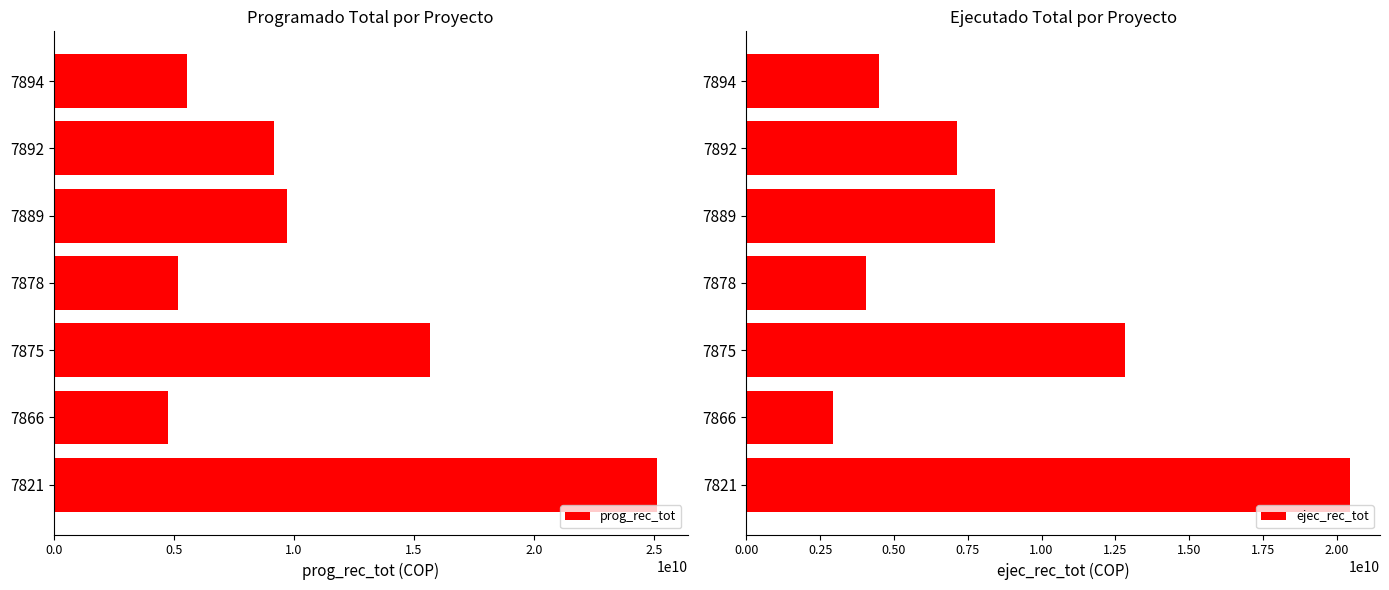

What is the sum of the ejec_rec_tot values at 7821 and 7892?

27562904143